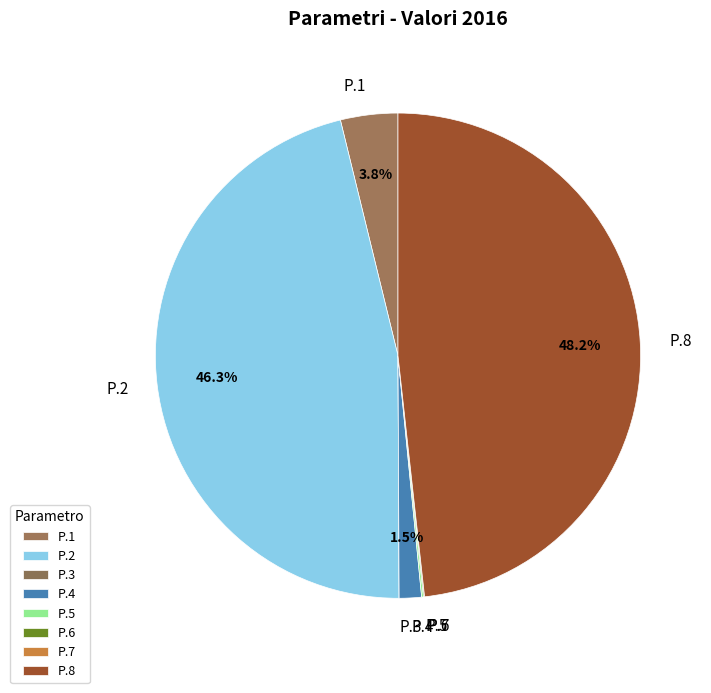

What portion of the pie excludes P.8?

51.8%